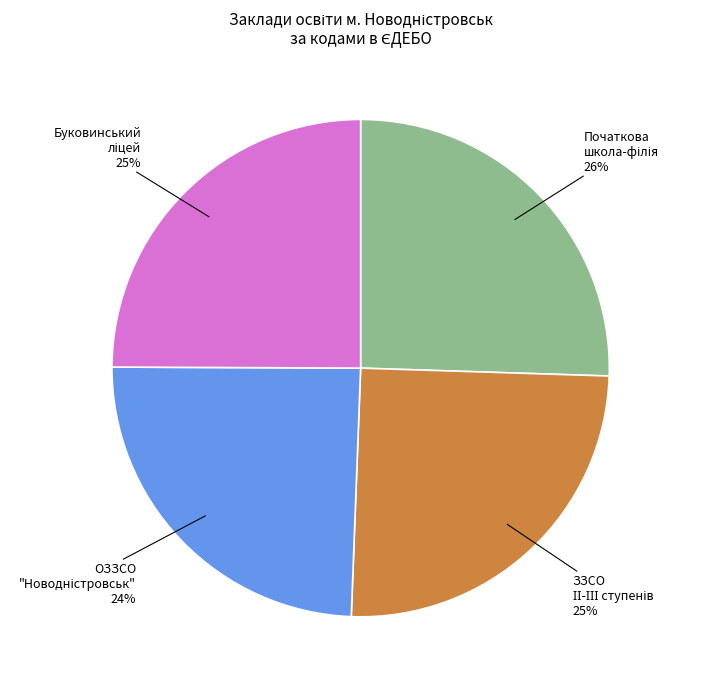

Is there any slice that represents more than half of the pie?

No